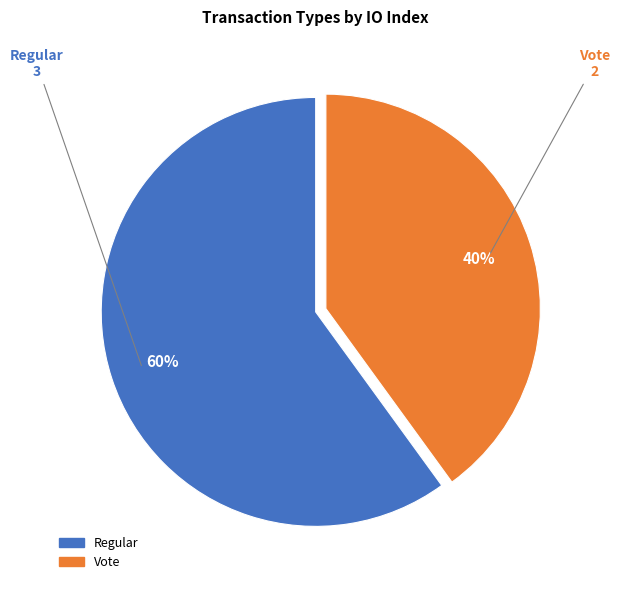

How many segments does this pie chart have?

2